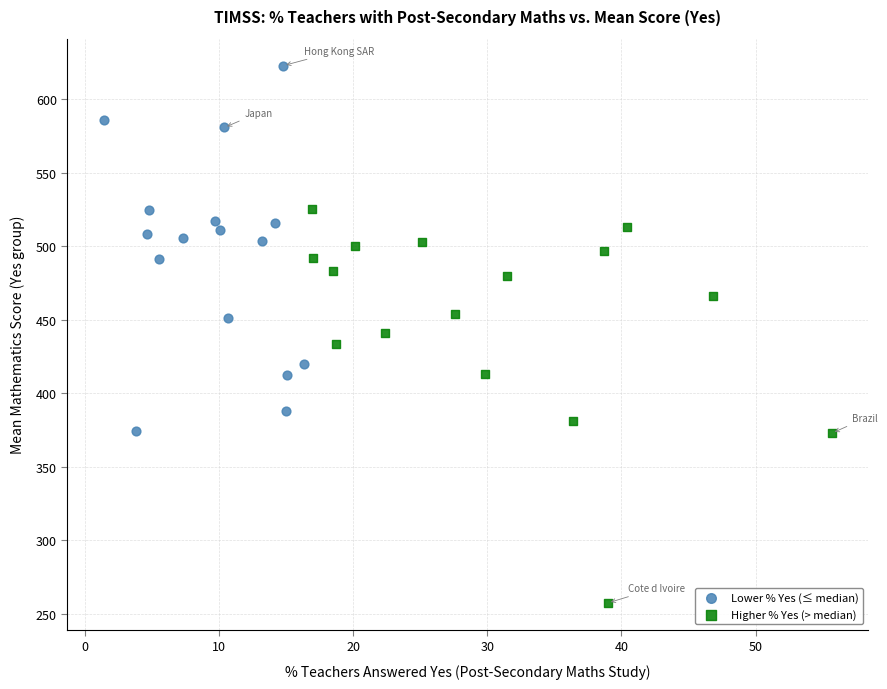

Which series reaches the maximum Y coordinate?

Lower % Yes (≤ median)